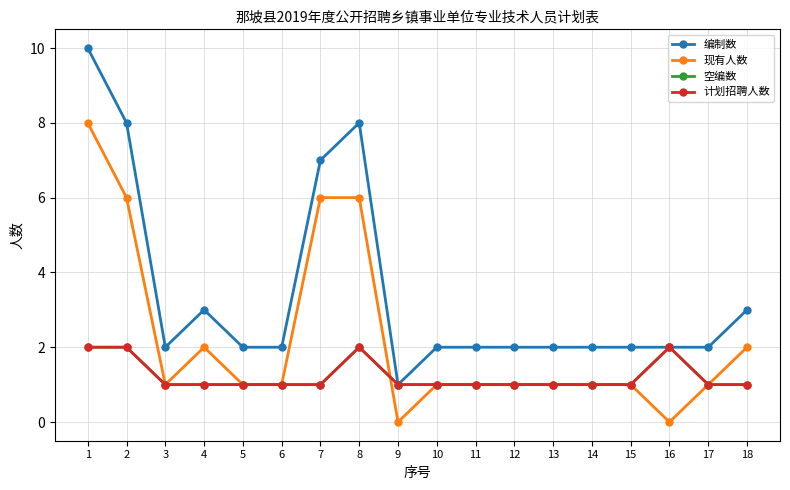

Where does the 现有人数 series first go above 1?

1